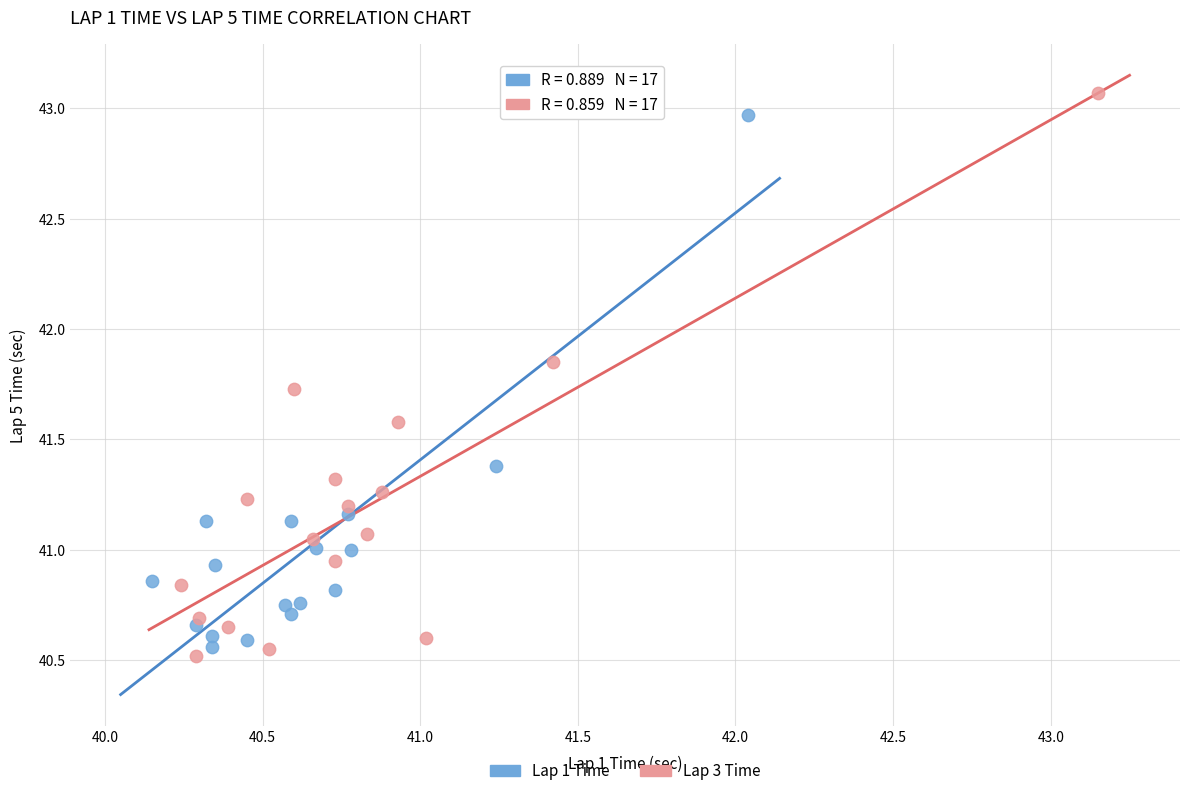

Which series contains the highest Y value?

Lap 3 Time